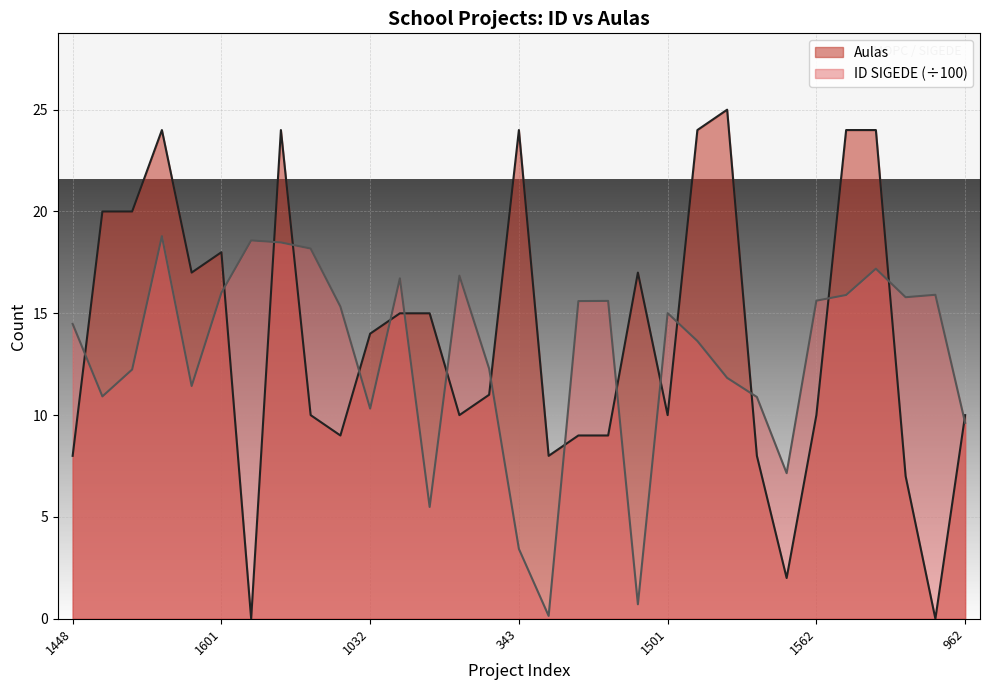

At which category does ID SIGEDE reach its first local peak?

1879